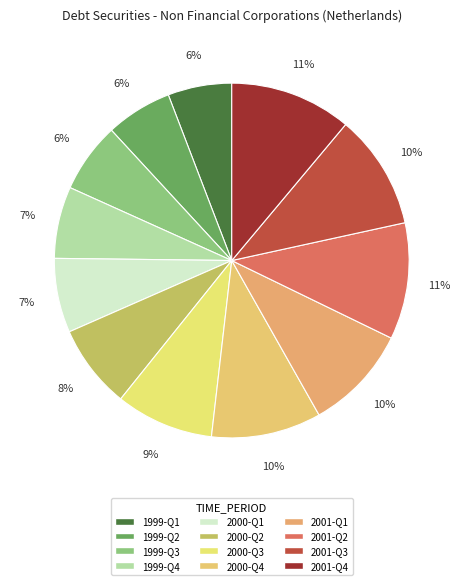

Is it true that 2000-Q1 is 7% of the pie?

True